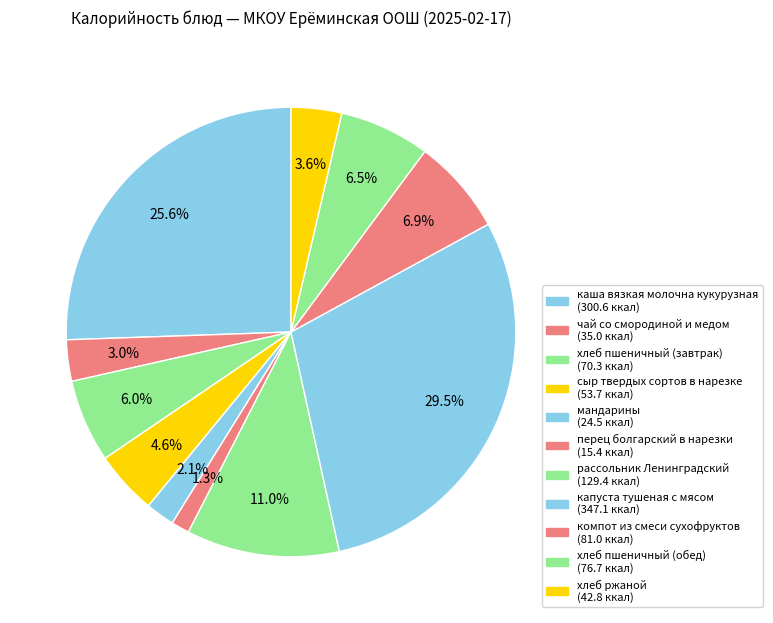

Count the number of slices in the pie.

11